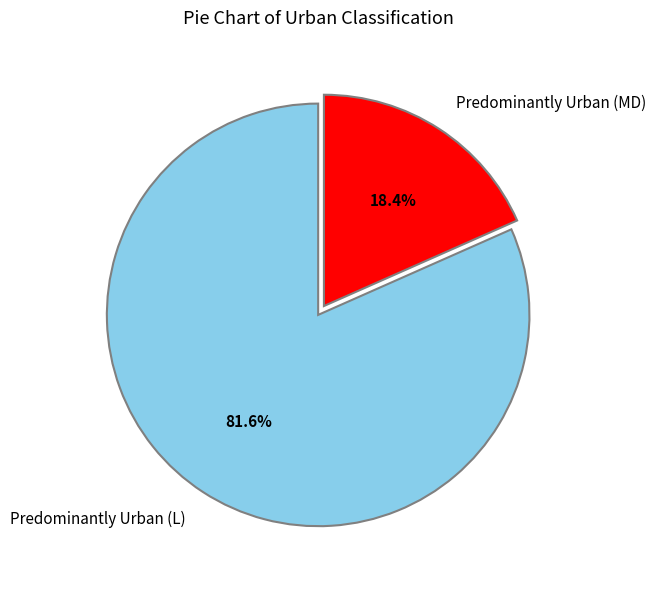

How many slices are in this pie chart?

2